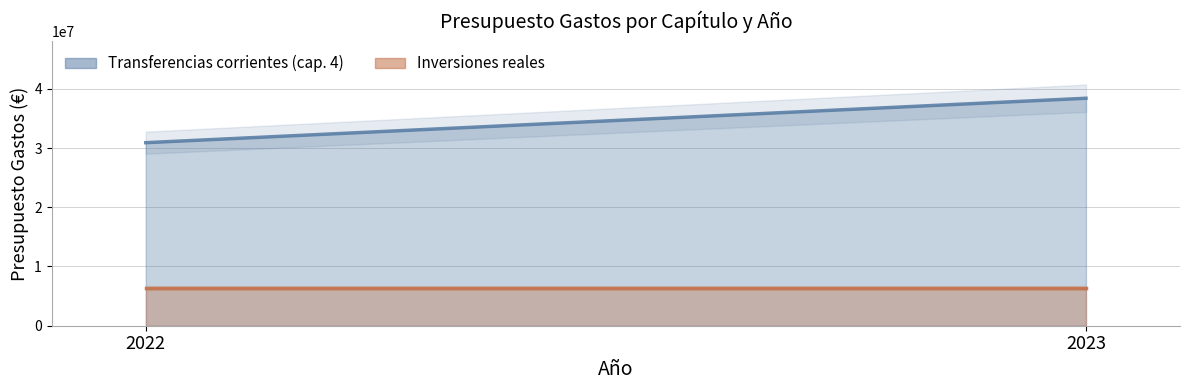

What is the value of the Inversiones reales point at the 1st from the left?

6400000